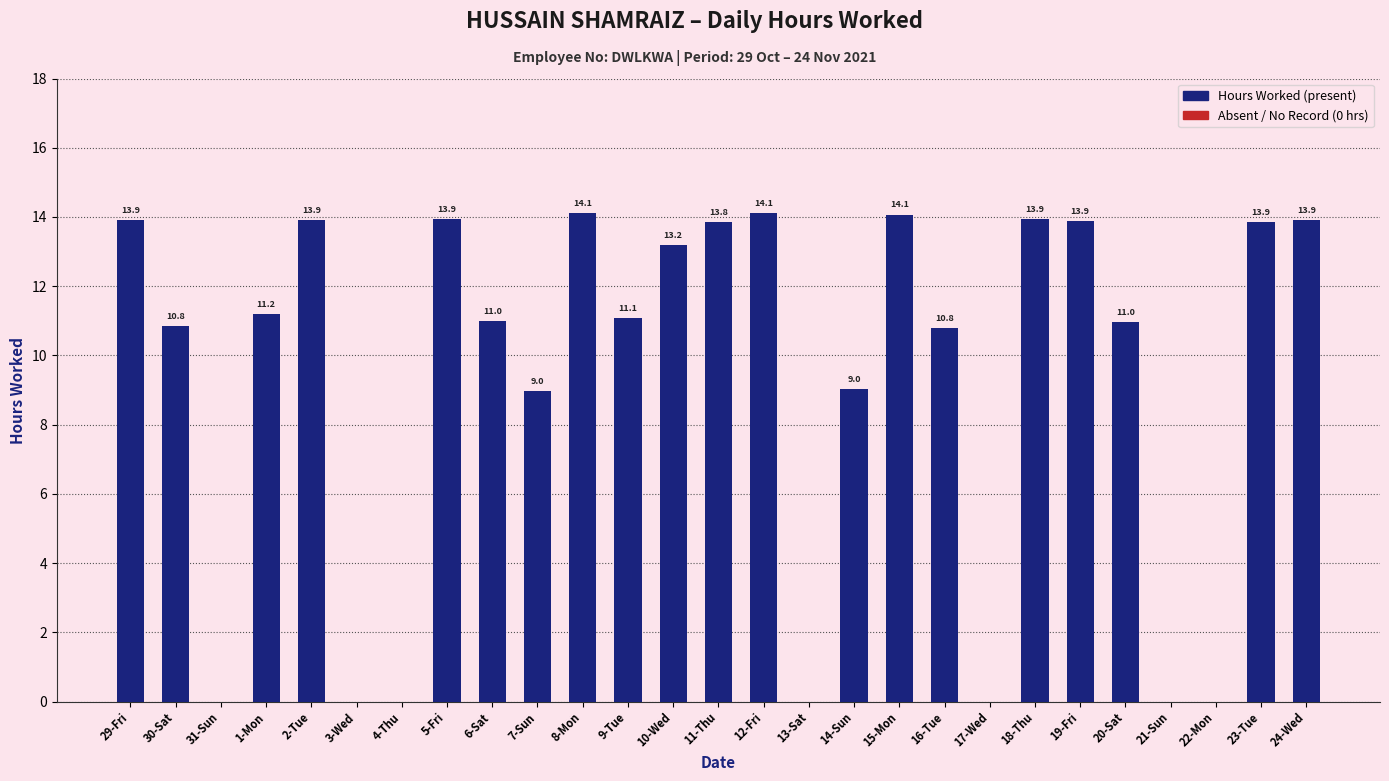

The chart shows a value of 14.1 at 8-Mon. True or false?

True